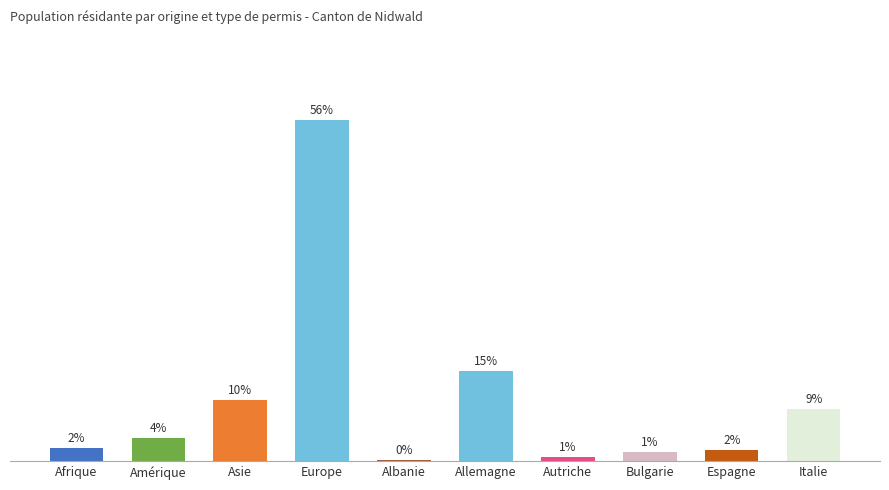

What is the difference between the maximum and second lowest values?

55.5